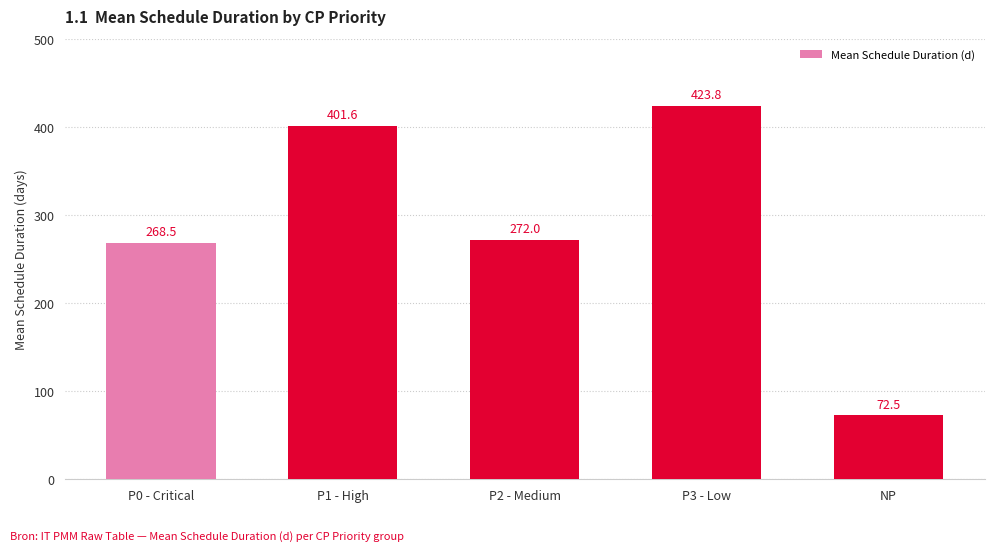

Is it true that the value at P2 - Medium is 272.0?

True